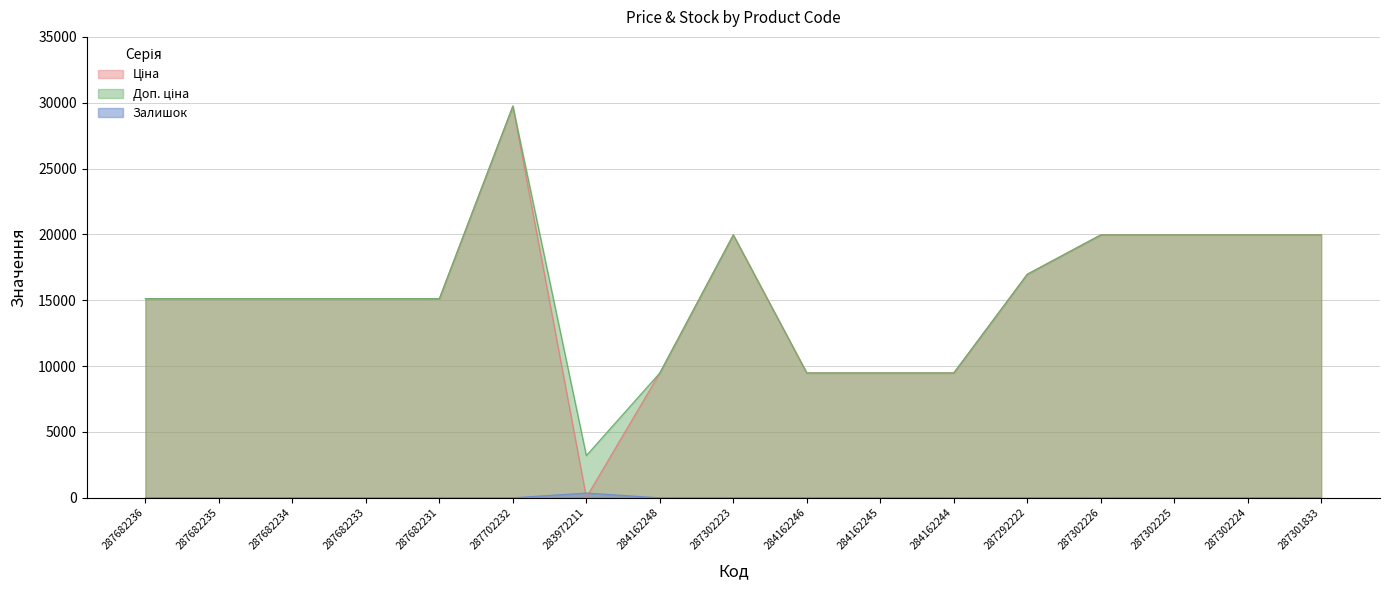

What is the greatest value displayed?

29747.2